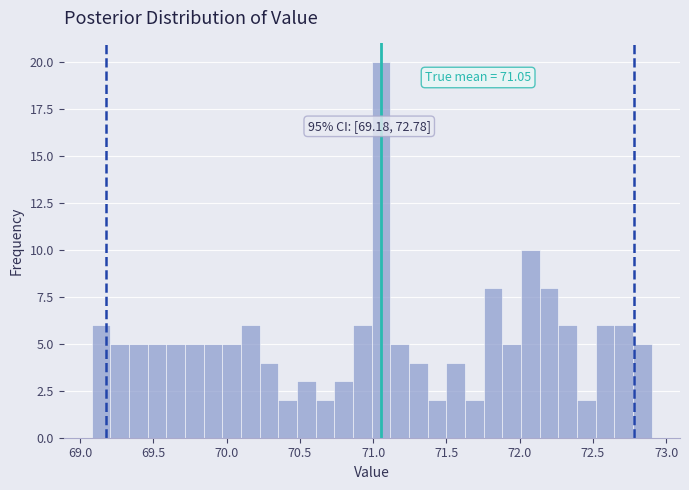

Read against the x-axis, roughly where is the centre of the tallest bar?

71.05